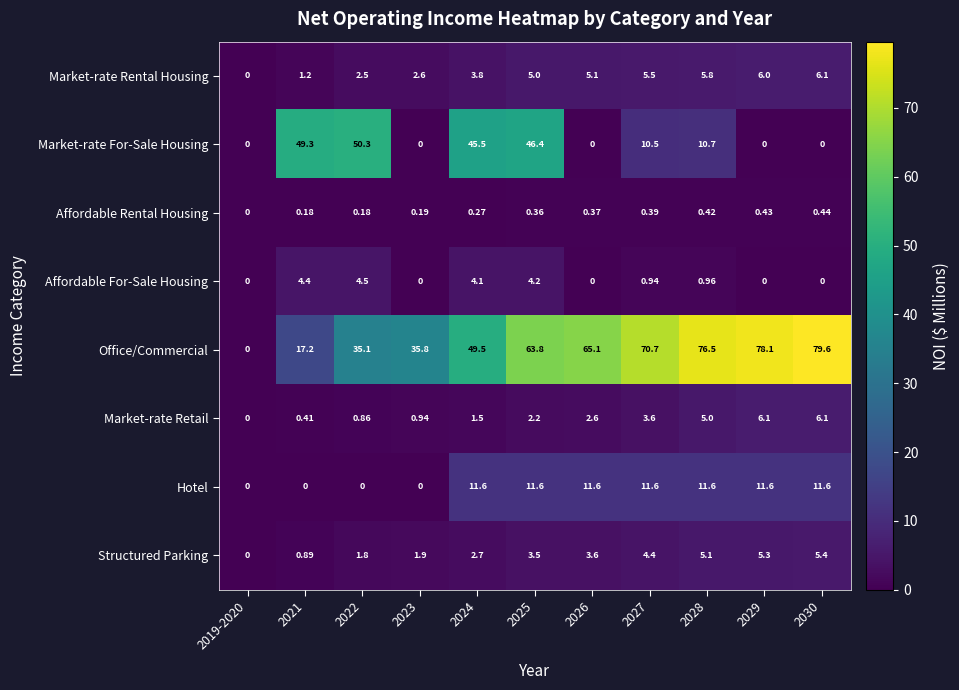

What is the greatest value displayed?

79.6